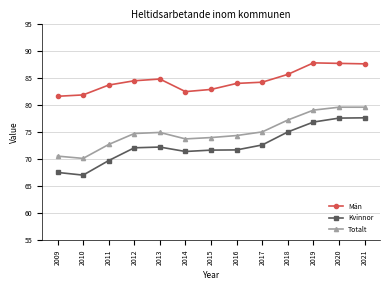

True or false: Totalt and Kvinnor cross at least once.

False